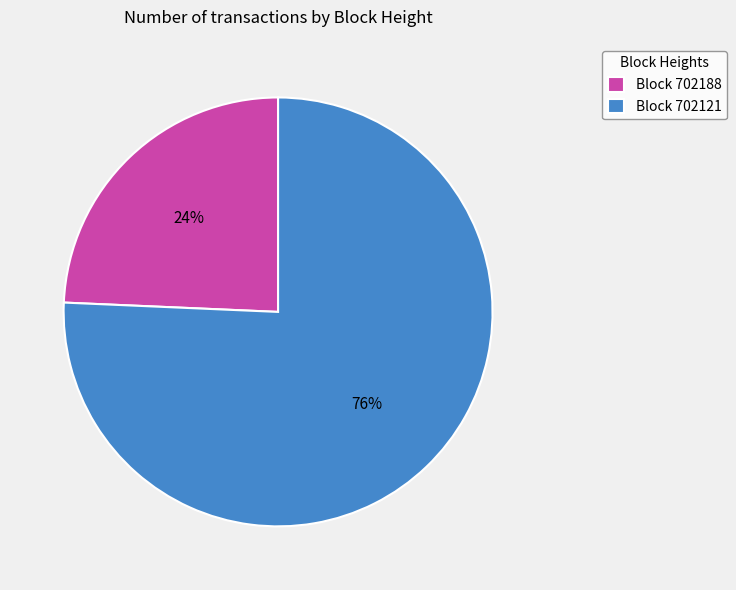

True or false: Block 702121 accounts for 61% of the total.

False